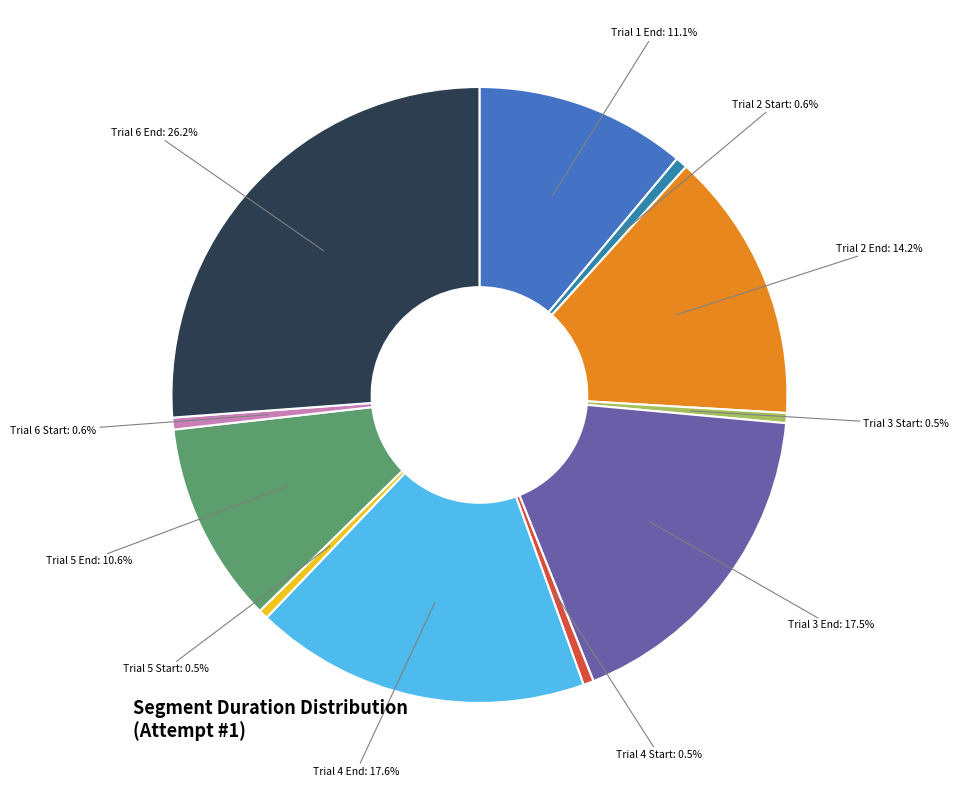

Count the number of slices in the pie.

11